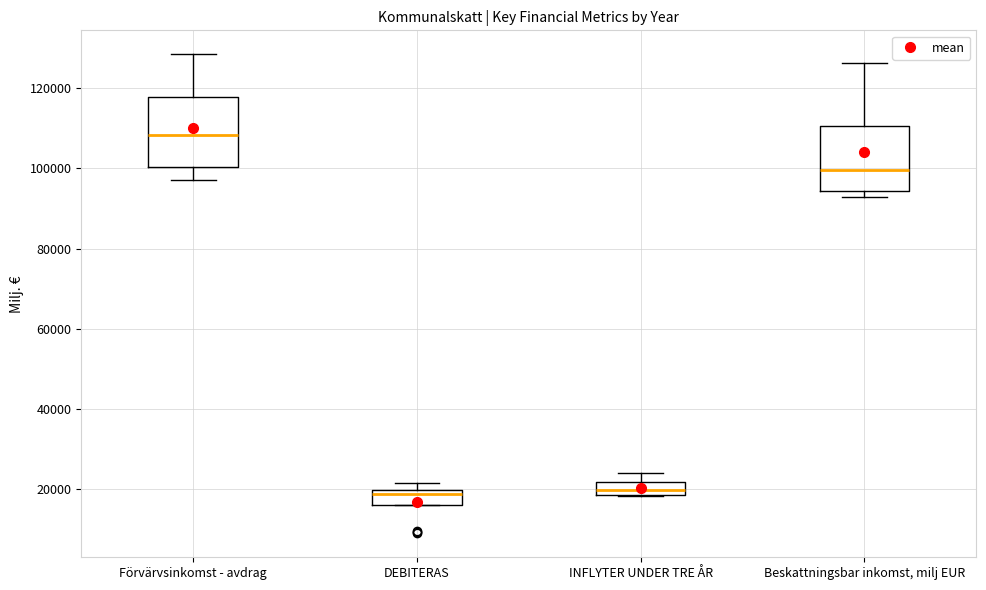

Where is the upper edge of the box for Beskattningsbar inkomst, milj EUR on the y-axis? The values are not printed on the chart, so give them approximately, as read against the axis.

110000